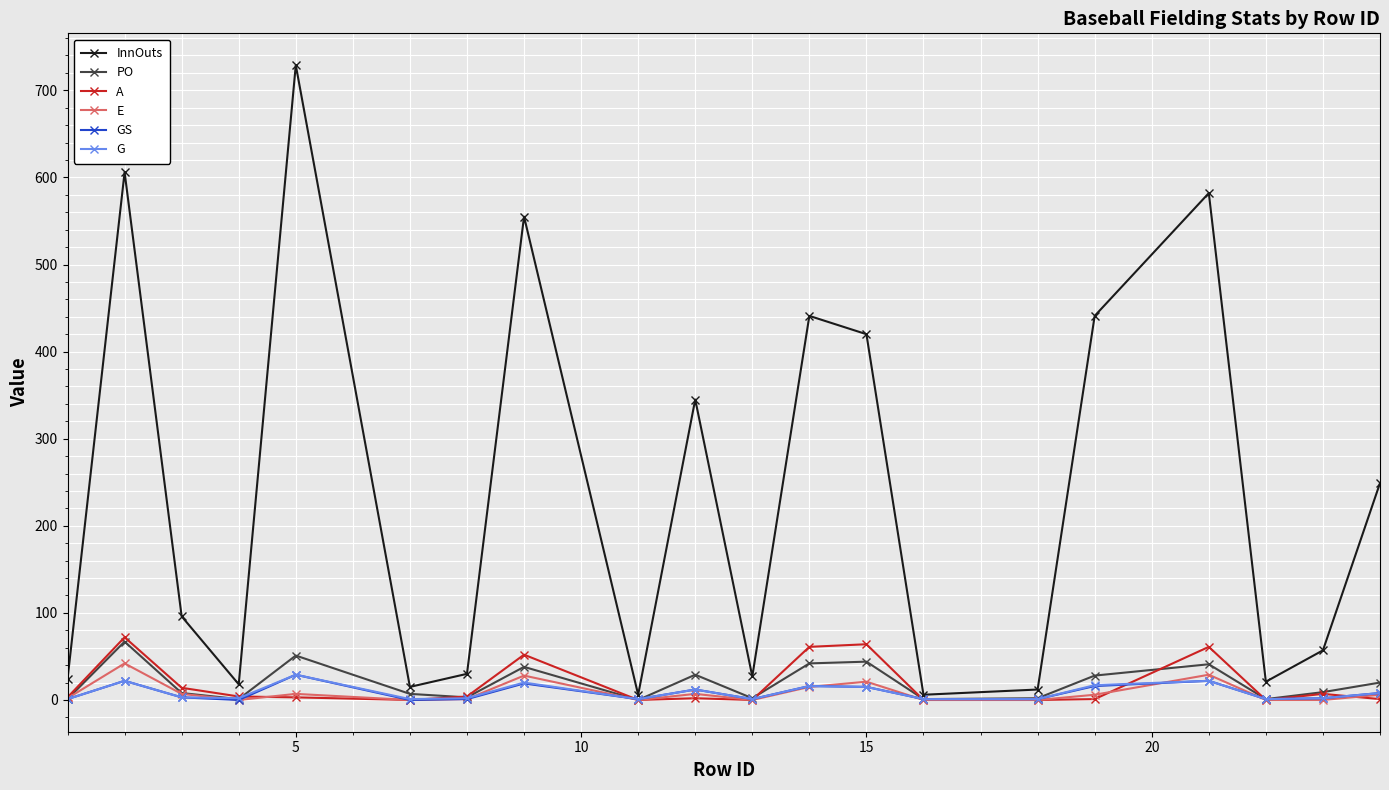

True or false: GS has more than 2 interior local peaks.

True